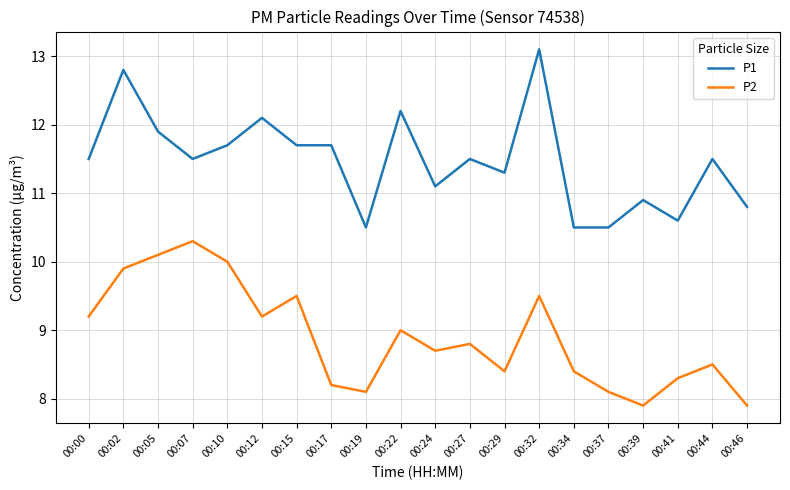

Which series has the largest total across all categories?

P1